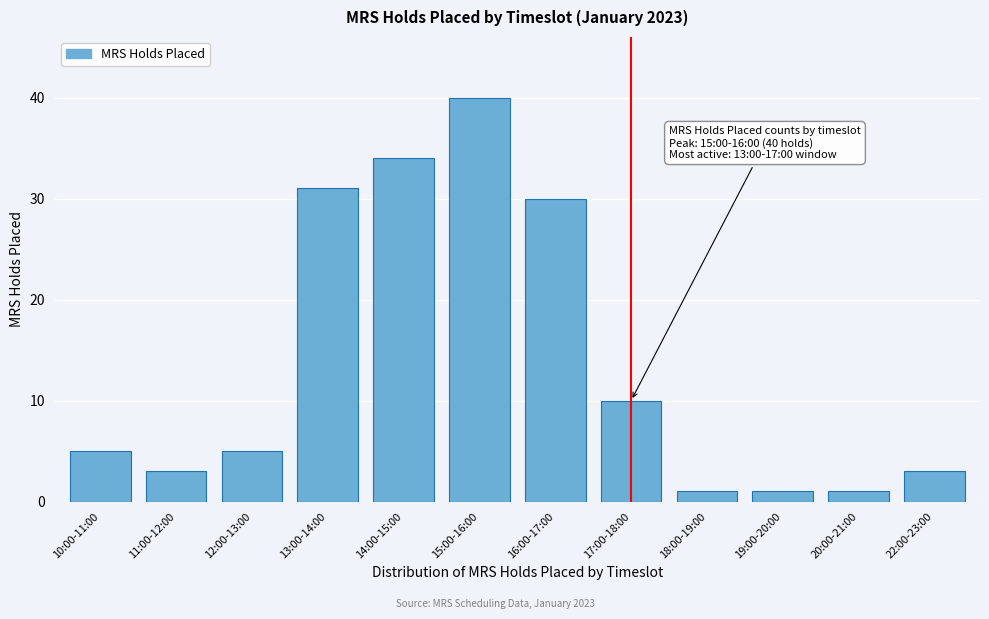

Reading left to right, extract all data points from this chart.

5	3	5	31	34	40	30	10	1	1	1	3